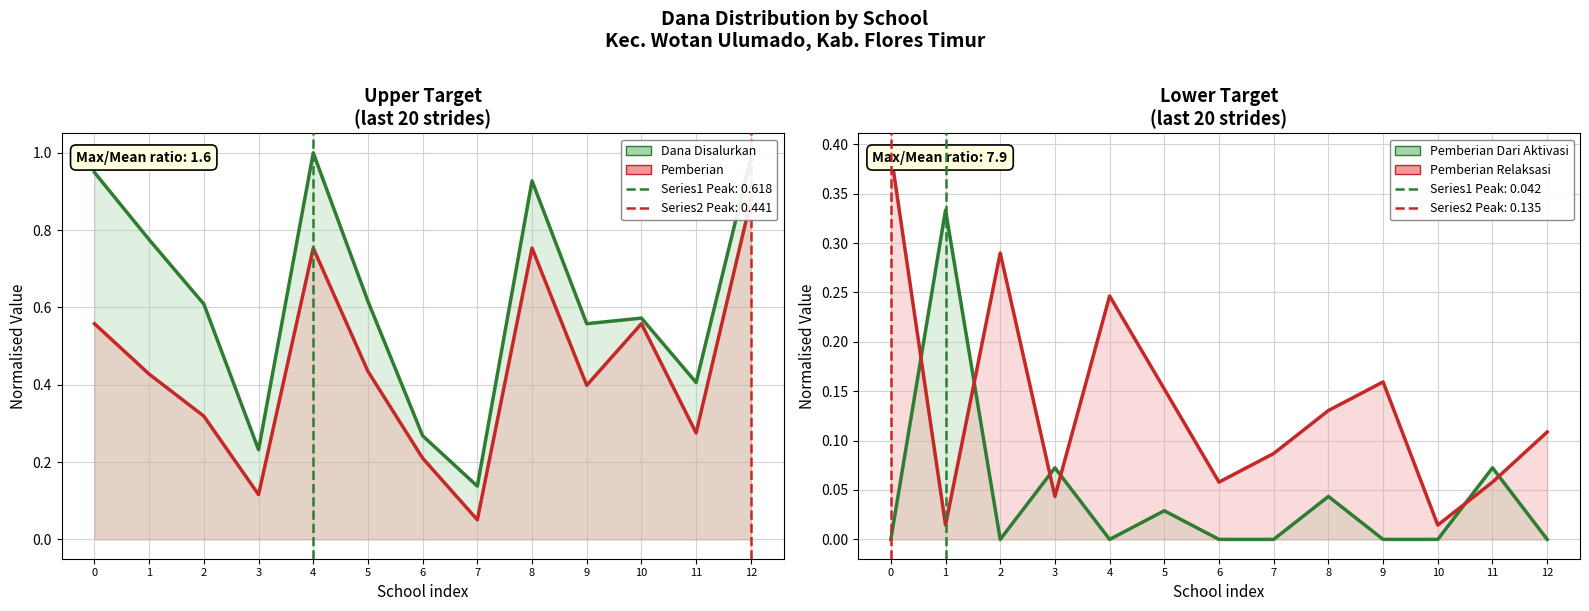

List the series in order of their peak value, lowest first.

Pemberian Dari Aktivasi, Pemberian Relaksasi, Pemberian, Dana Disalurkan